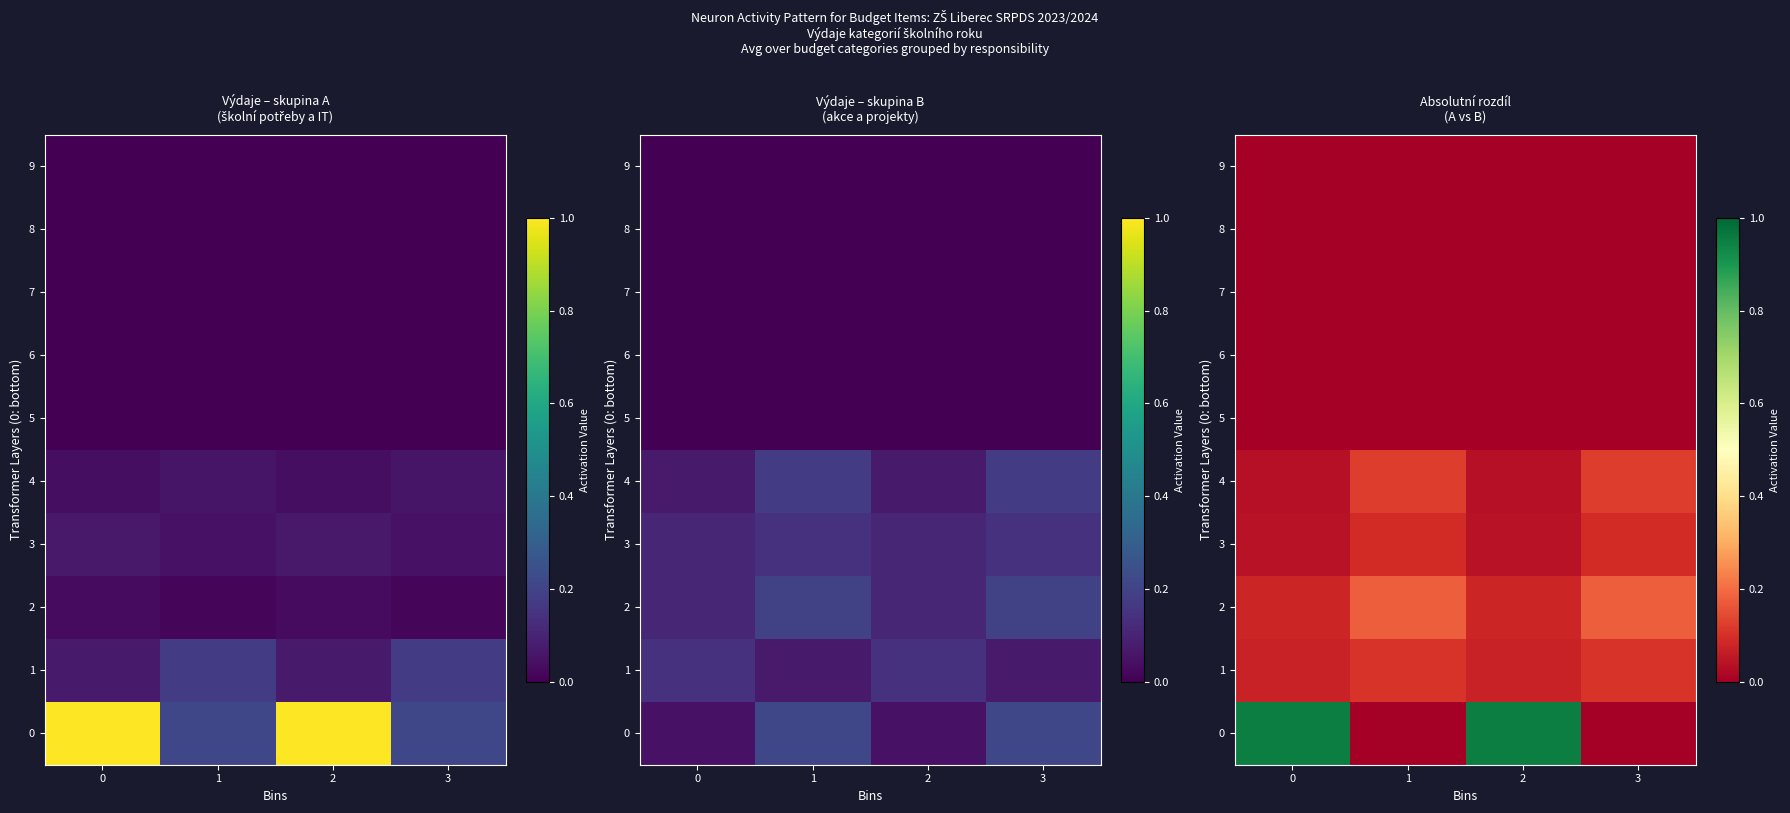

What is the greatest value displayed?

0.9